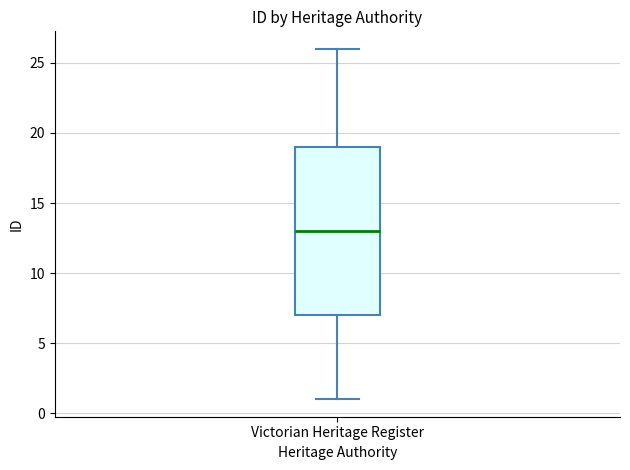

Transcribe this box plot: give where the median line is, the range the box spans, and where the two whiskers end, as read against the y-axis. The values are not printed on the chart, so give them approximately, as read against the axis.

median 13, box 7 to 19, whiskers 1 to 26